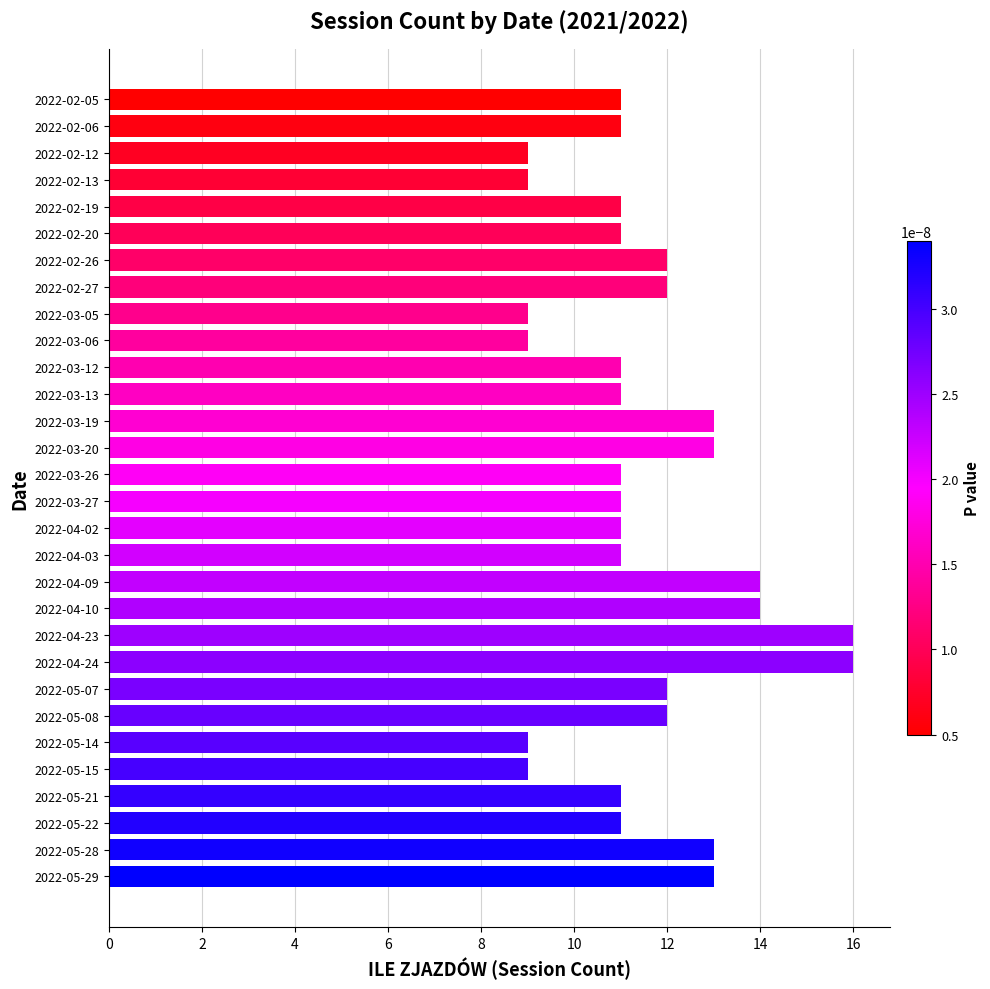

What is the greatest value displayed?

16